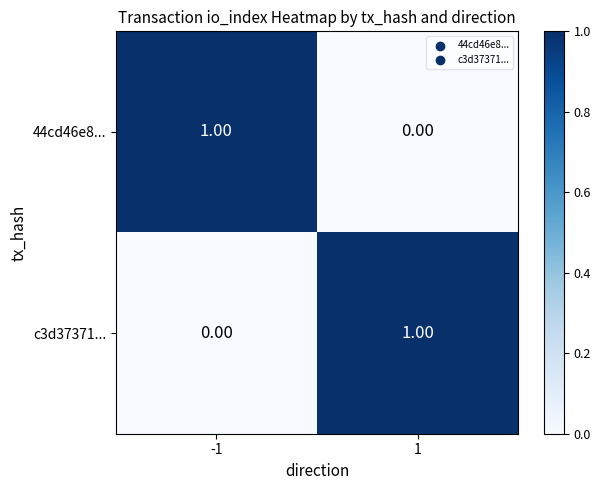

How many categories are shown in the chart?

2